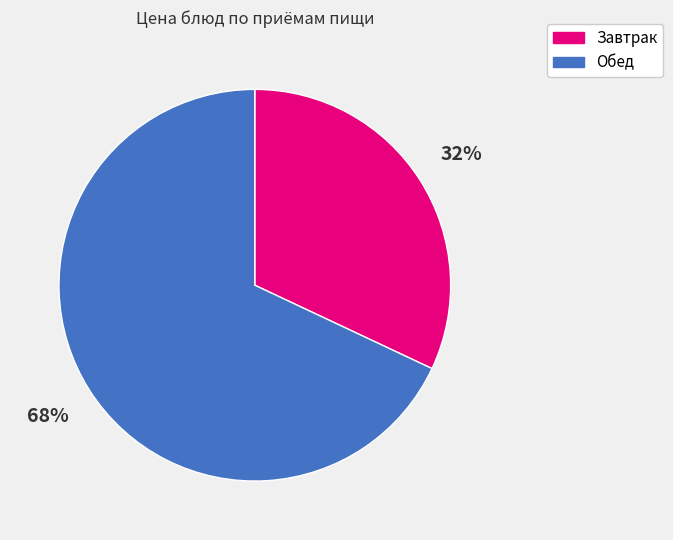

Is there any slice that represents more than half of the pie?

Yes